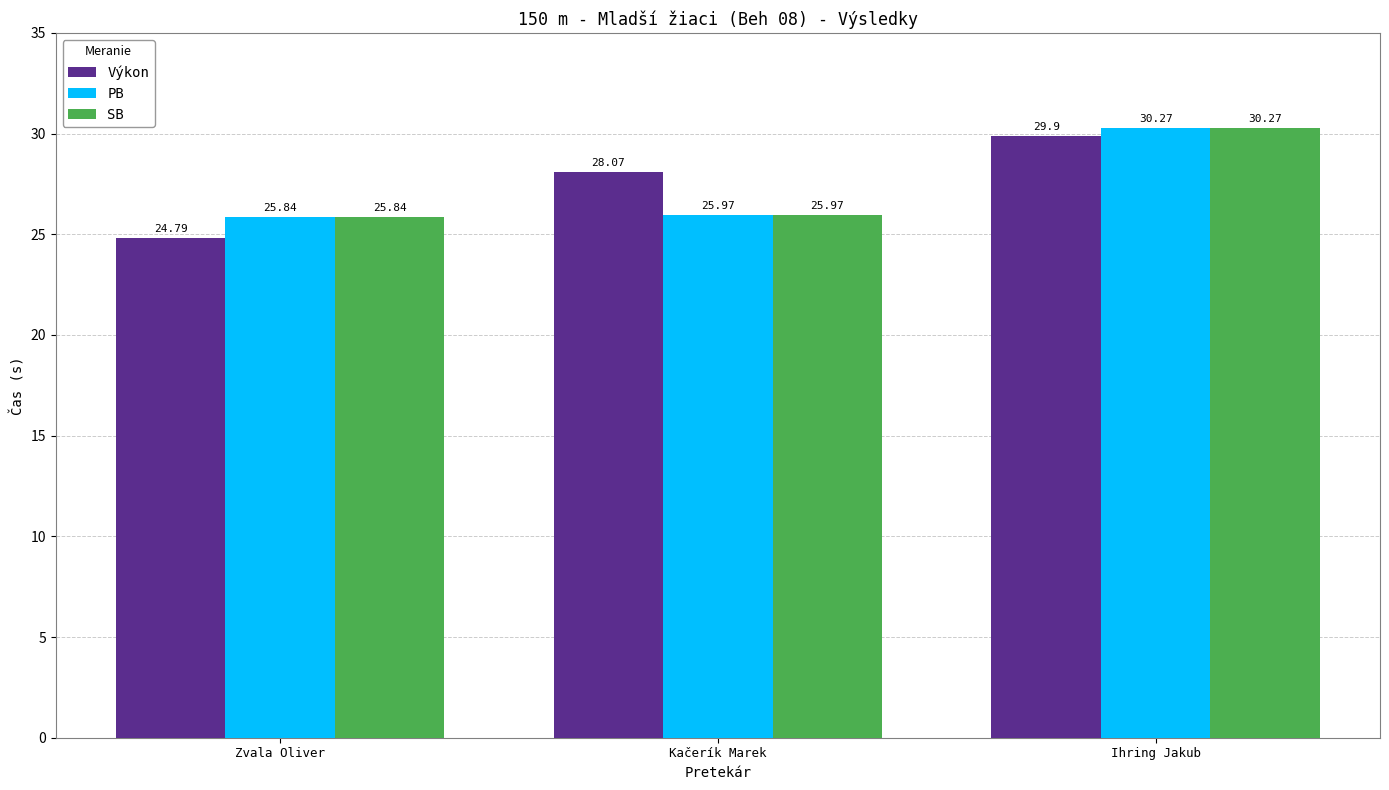

At how many categories does at least one series exceed 26?

2